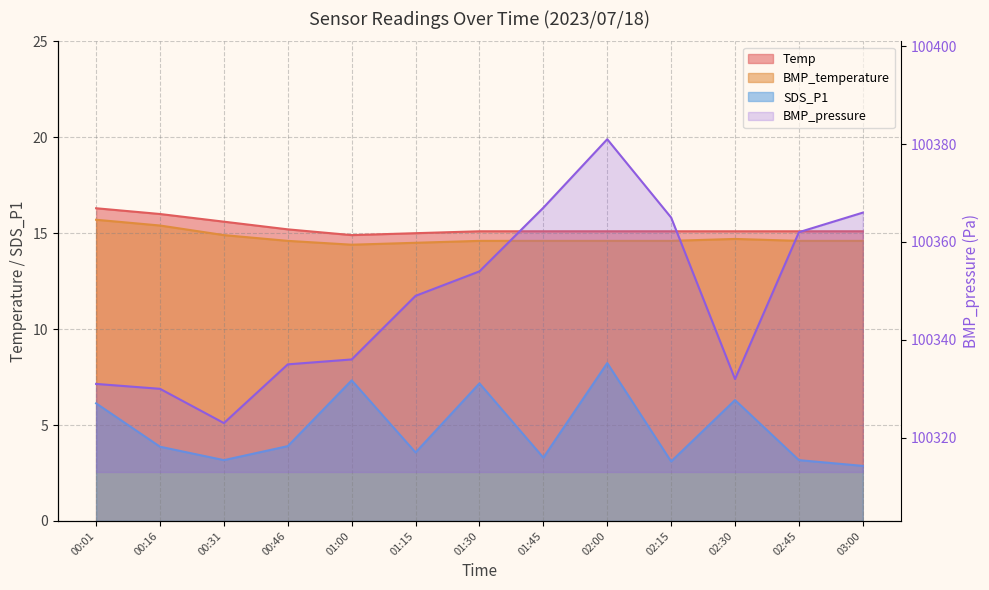

Is it true that the value at 01:00 is 100336?

True